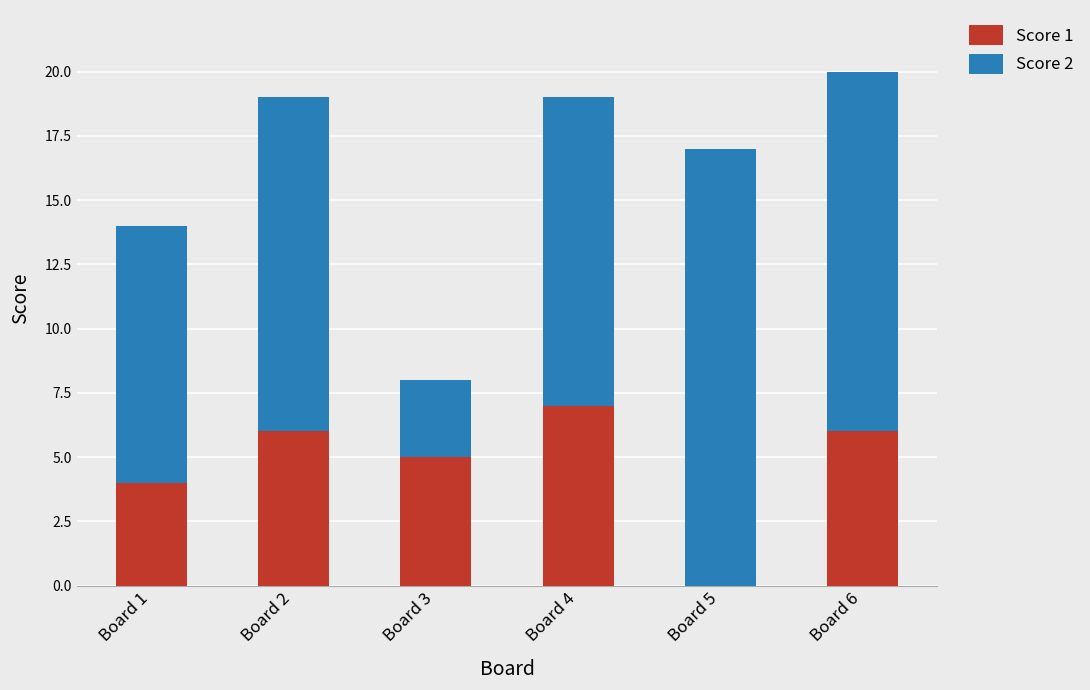

What is the maximum value for Score 1?

7